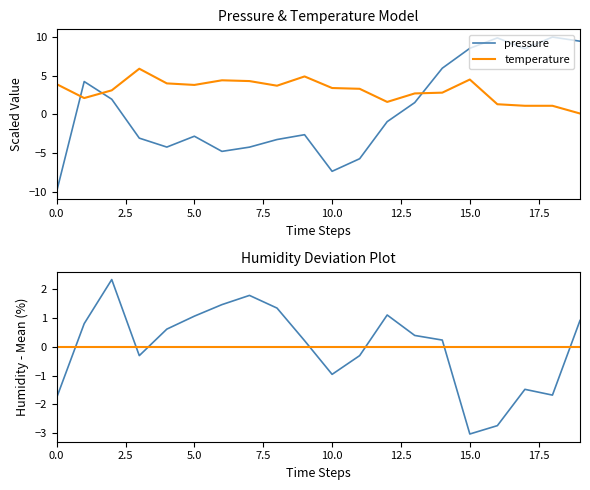

The temperature series shows 0.9 at 10.0. True or false?

False